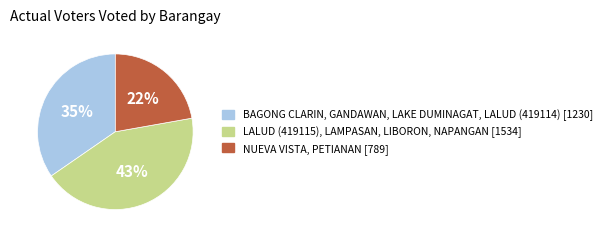

How many slices are in this pie chart?

3